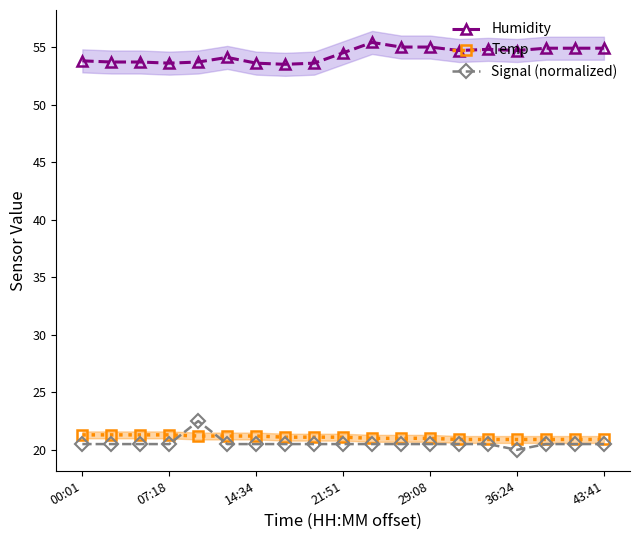

What is the maximum value for Humidity?

55.4